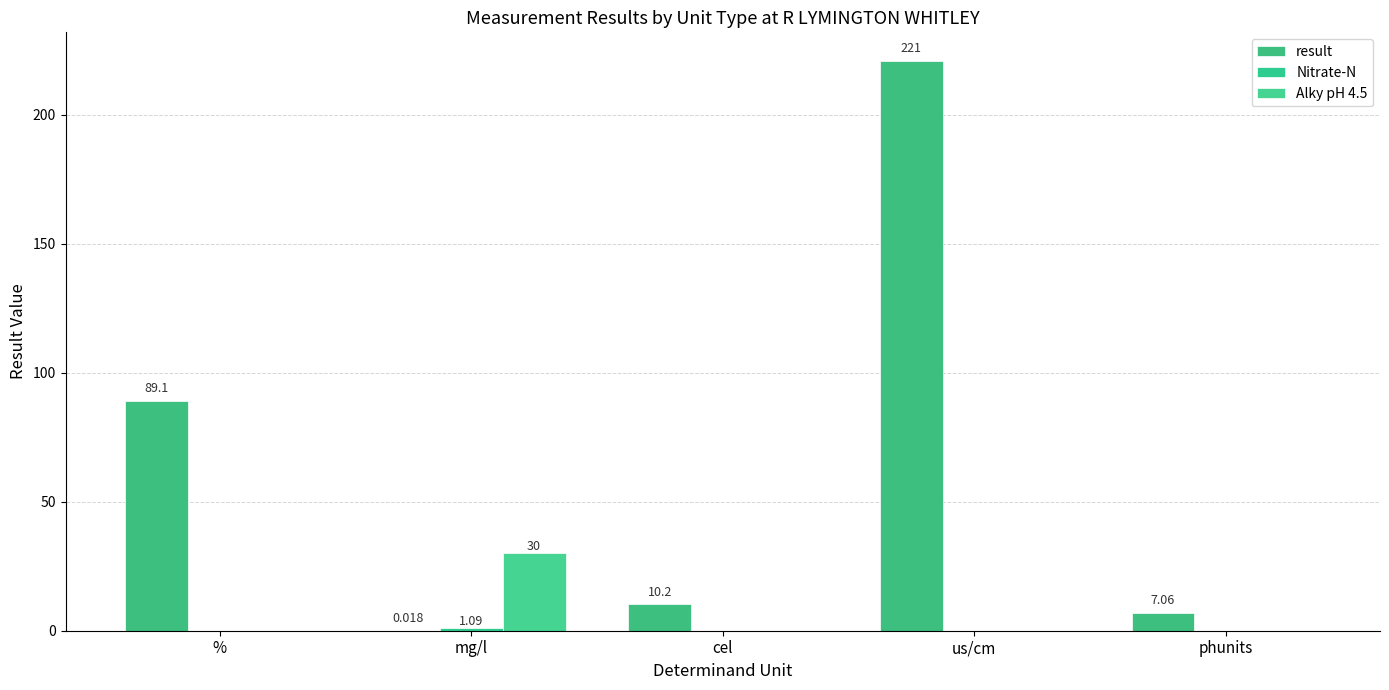

Which label corresponds to the smallest value in the chart?

%